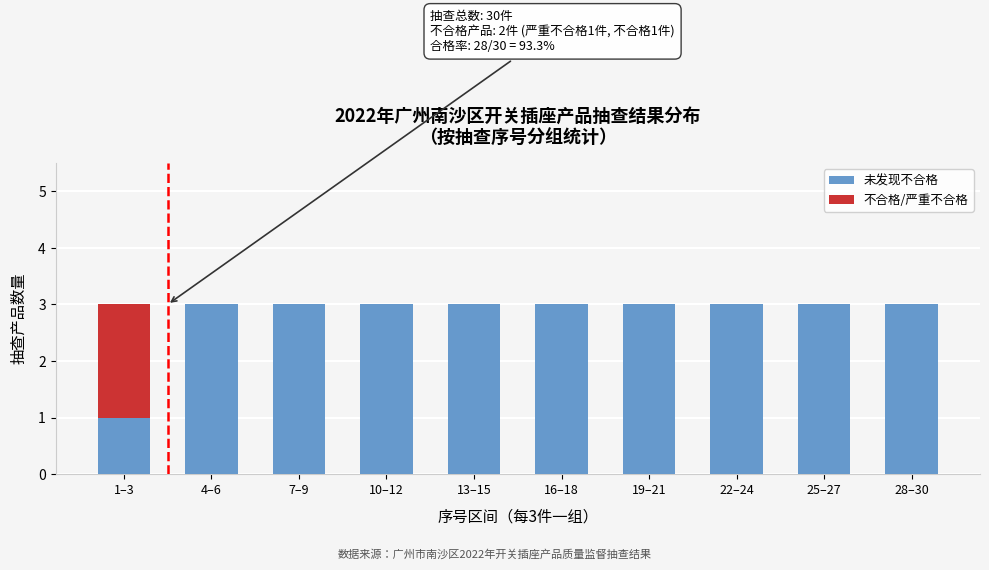

Reading right to left, transcribe the values for 未发现不合格.

28–30=3	25–27=3	22–24=3	19–21=3	16–18=3	13–15=3	10–12=3	7–9=3	4–6=3	1–3=1